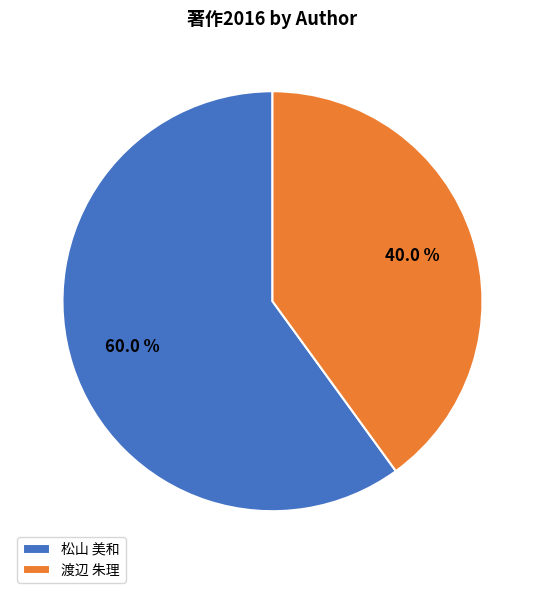

Is there any slice that represents more than half of the pie?

Yes